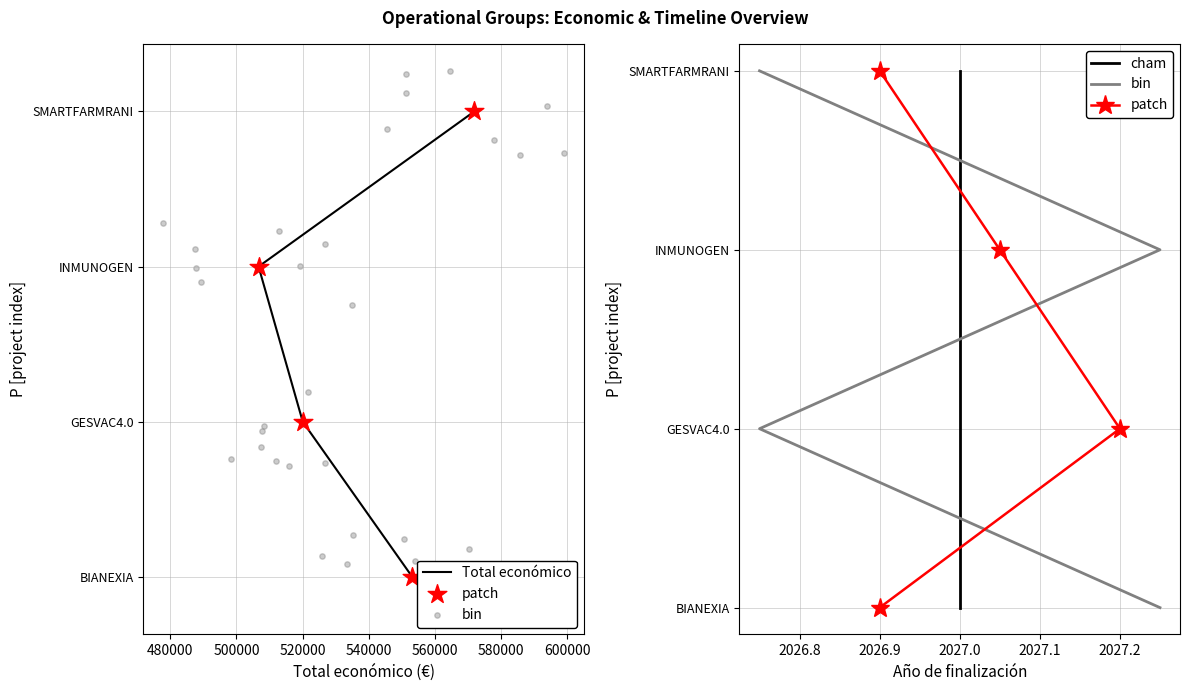

Which series has the widest spread of Y values?

Total económico